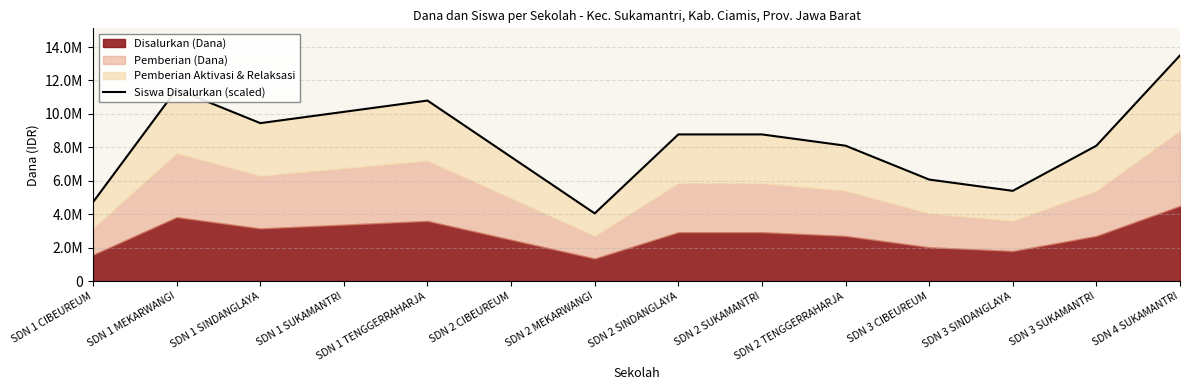

Is it true that the value at SDN 3 SINDANGLAYA is 5400000?

True